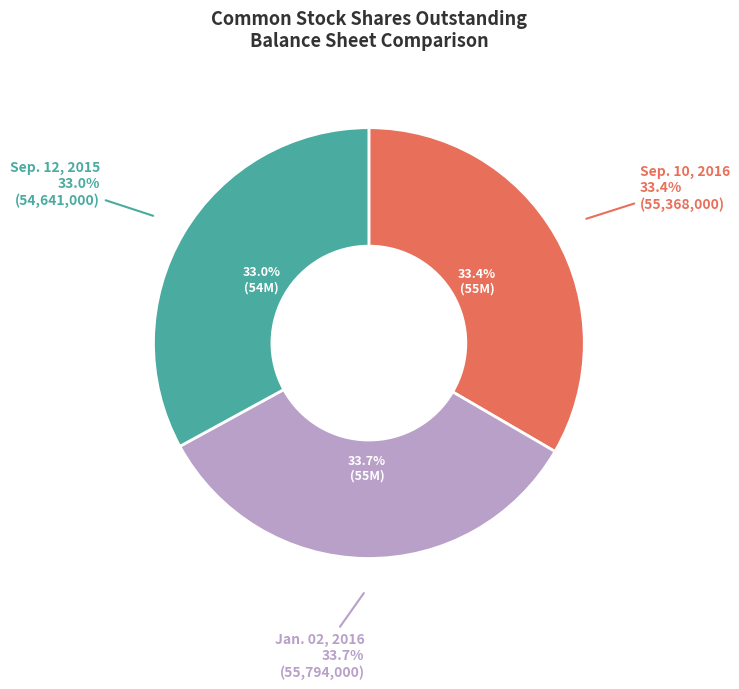

Does any single category account for the majority?

No